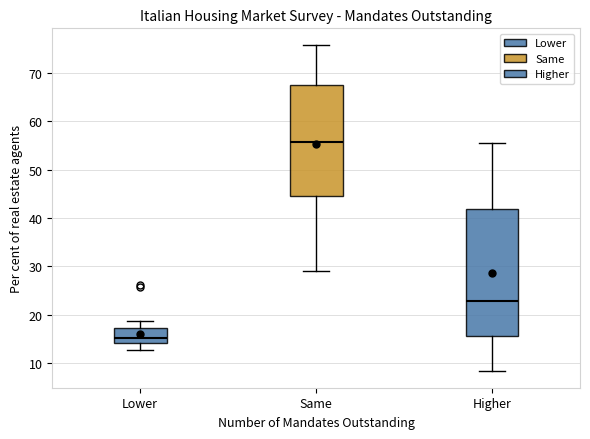

Where does the lower whisker of the box for Lower end on the y-axis? The values are not printed on the chart, so give them approximately, as read against the axis.

13